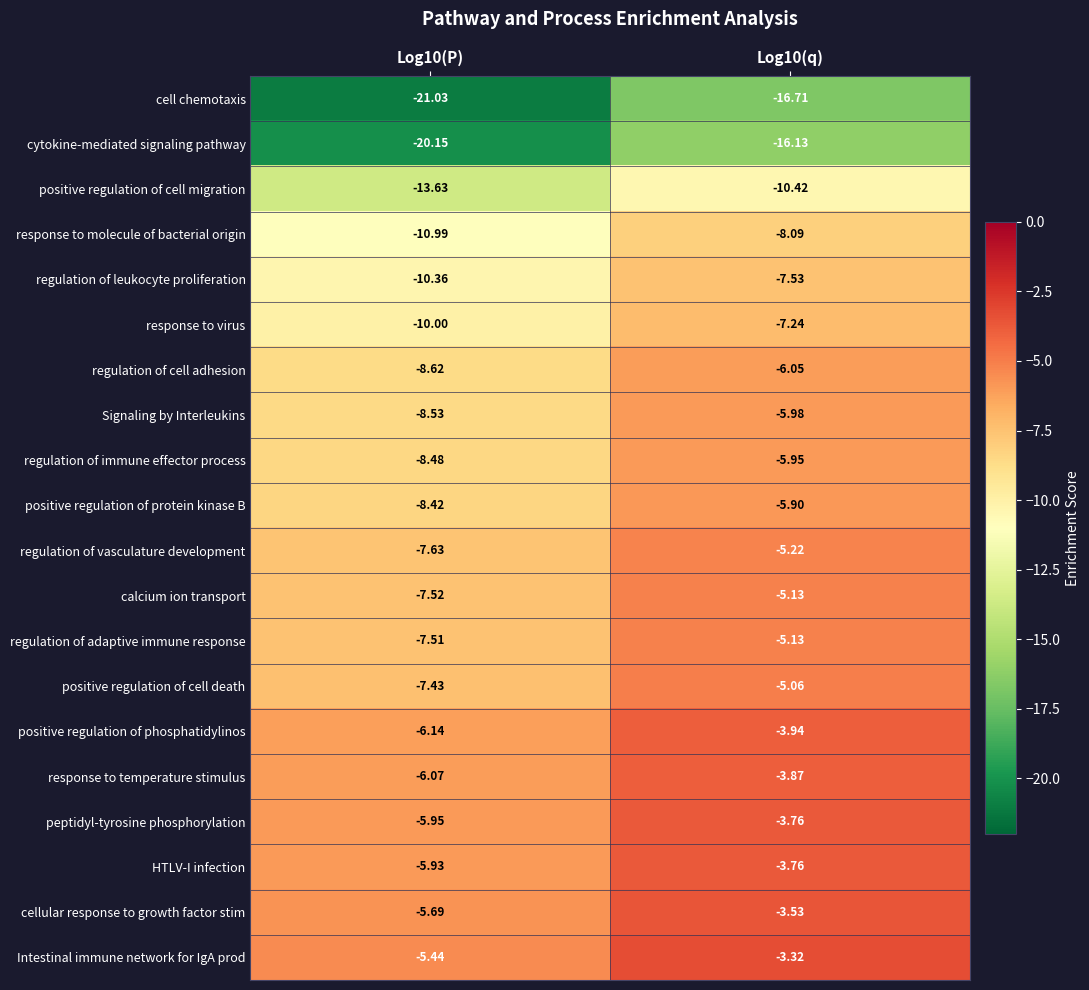

How many data points does each series have?

2